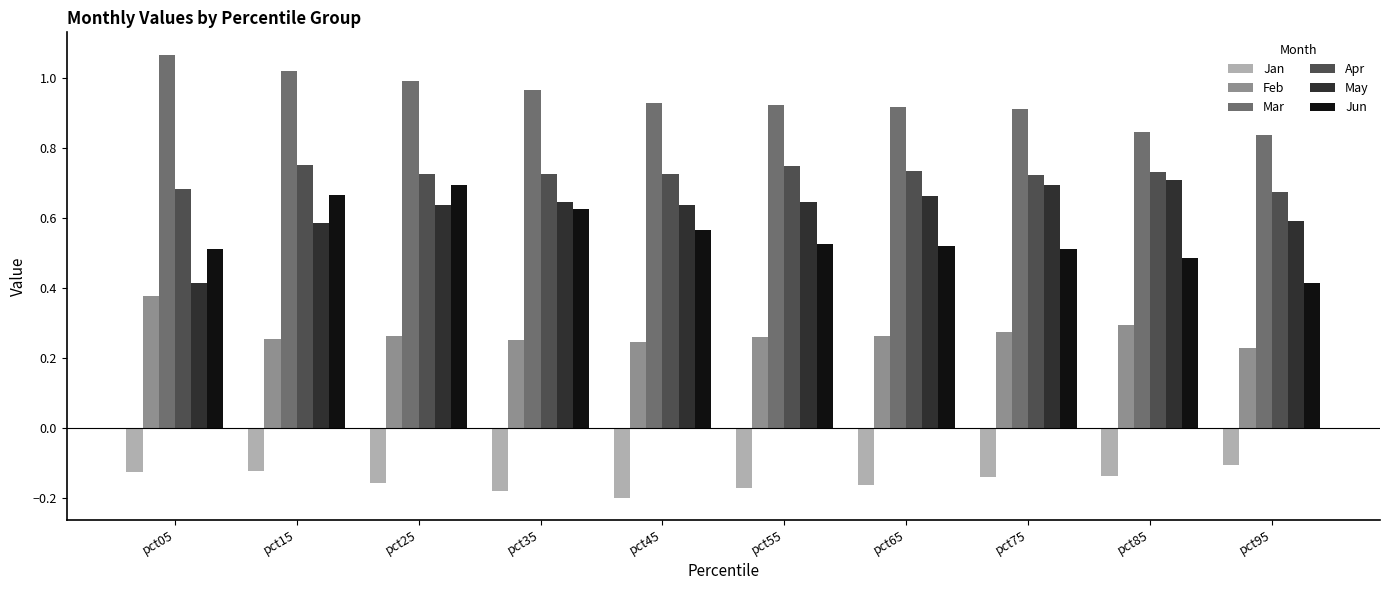

At which category does the chart reach its minimum across all series?

pct45